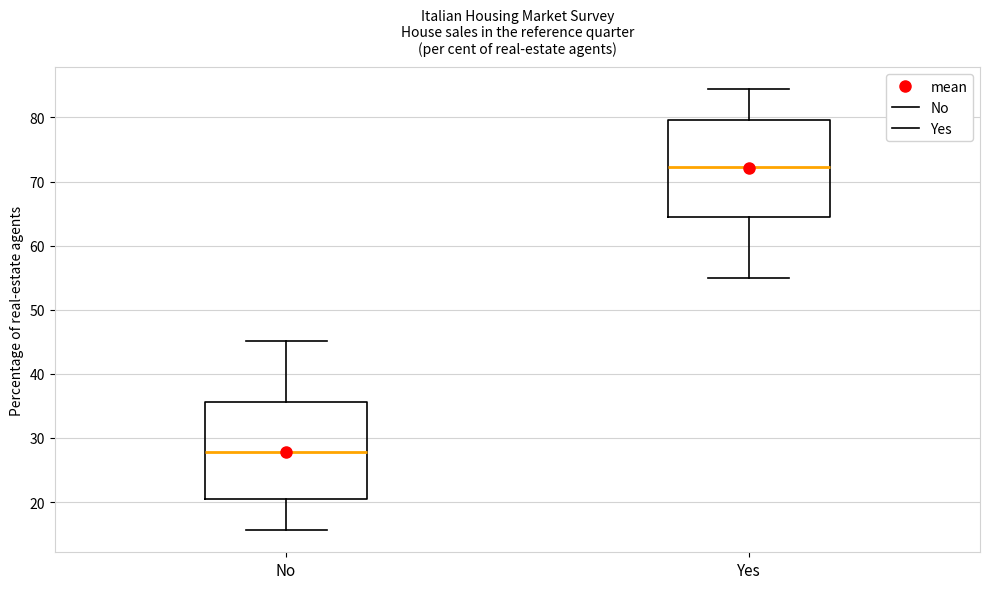

Where does the median line of the box for No sit on the y-axis? The values are not printed on the chart, so give them approximately, as read against the axis.

28